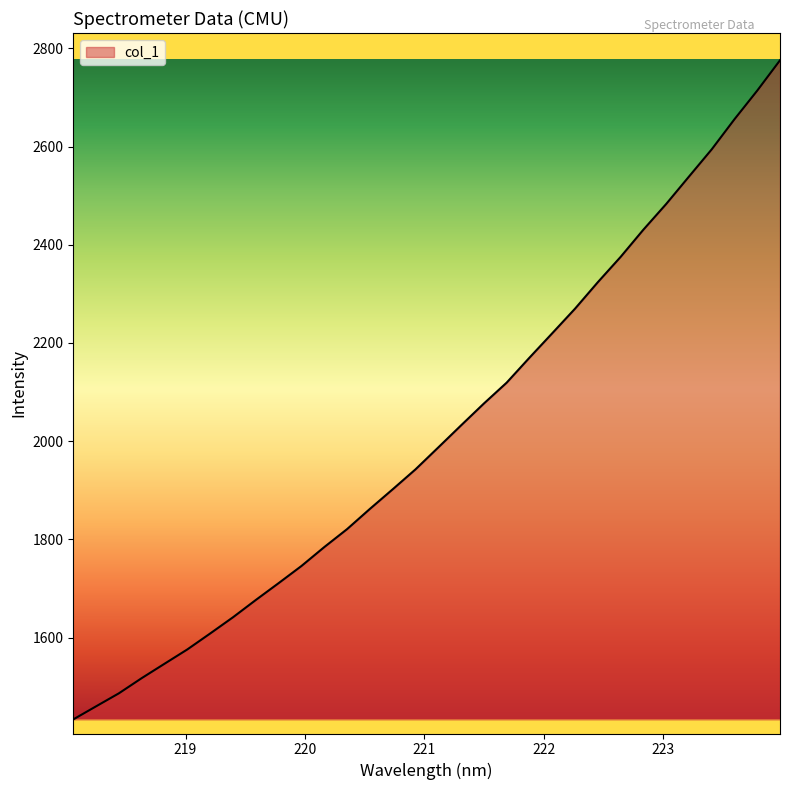

What is the maximum value shown in the chart?

2775.6